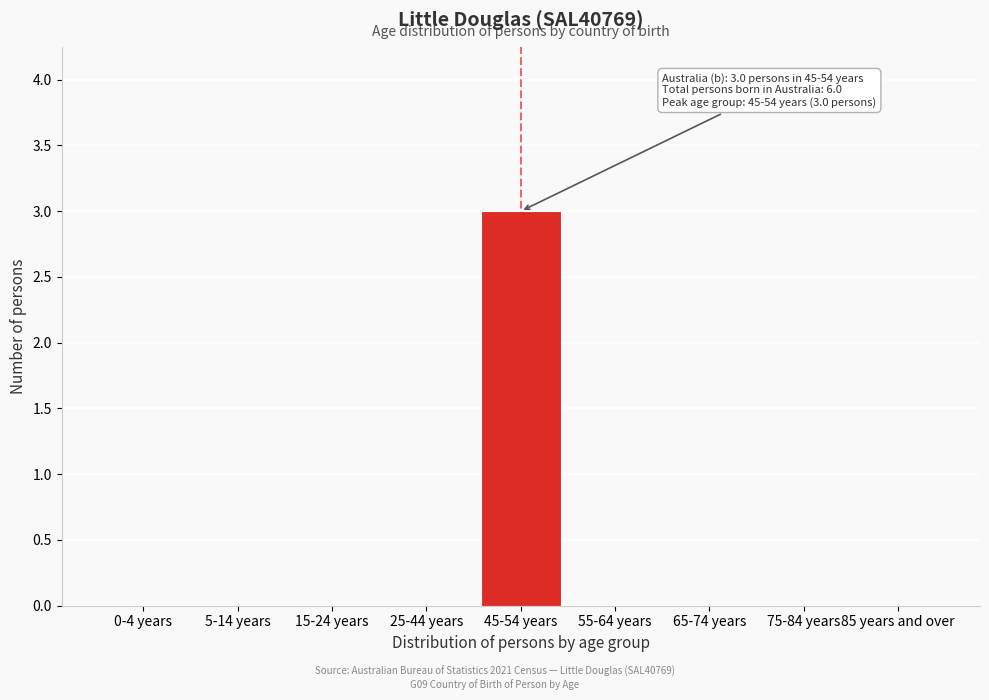

Reading left to right, what are all the values shown in this chart?

0-4 years=0	5-14 years=0	15-24 years=0	25-44 years=0	45-54 years=3	55-64 years=0	65-74 years=0	75-84 years=0	85 years and over=0